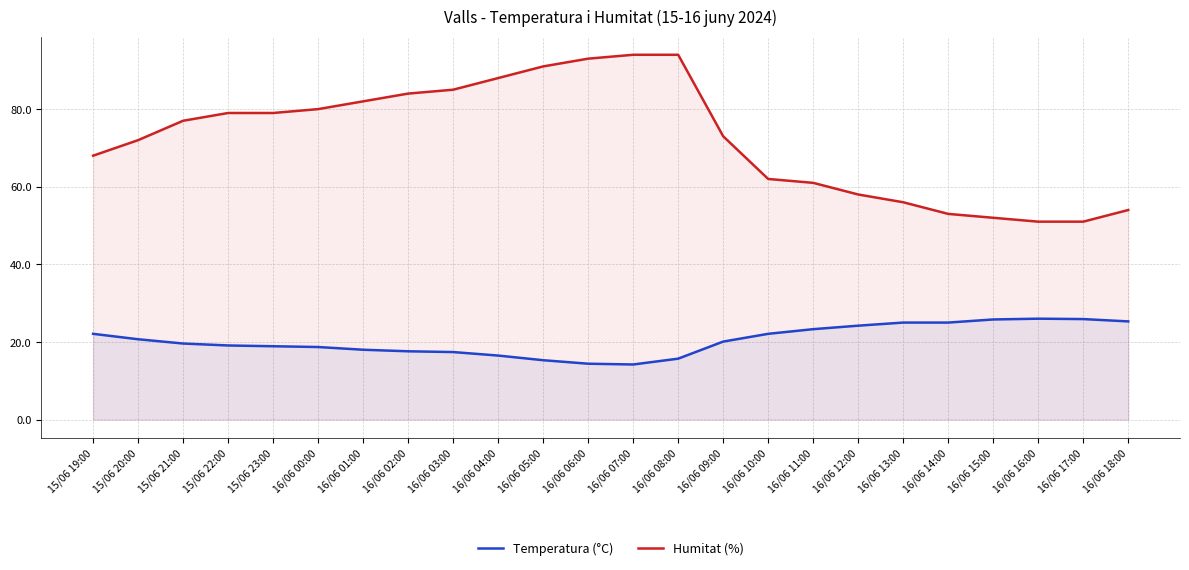

Which series changed the most between 16/06 10:00 and 16/06 18:00?

Humitat (%)